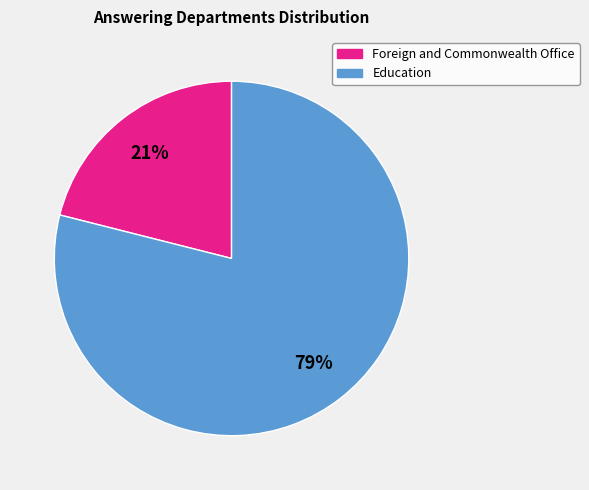

How many slices are in this pie chart?

2